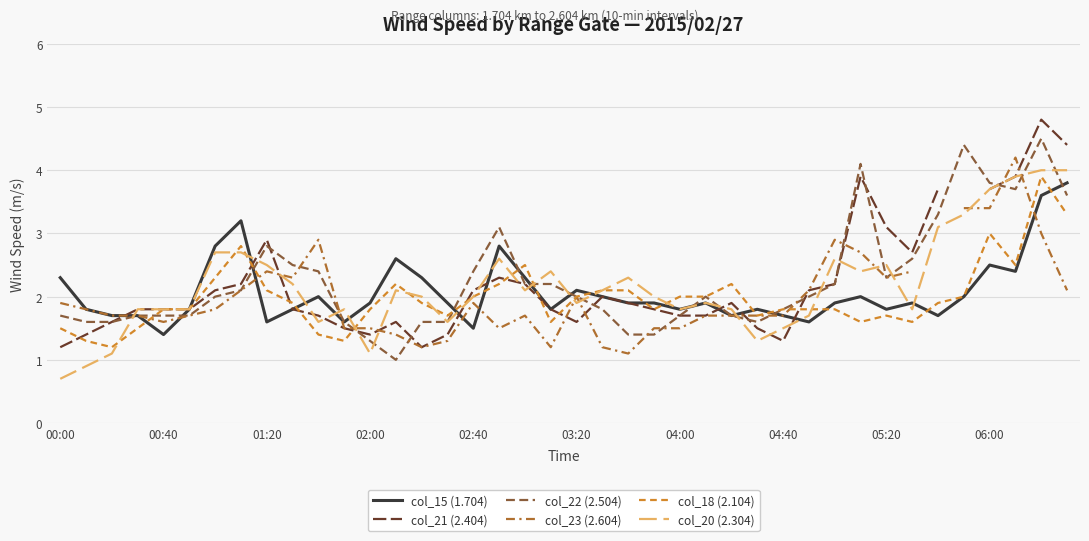

True or false: col_22 (2.504) has a value of 1.1 at 00:40.

False